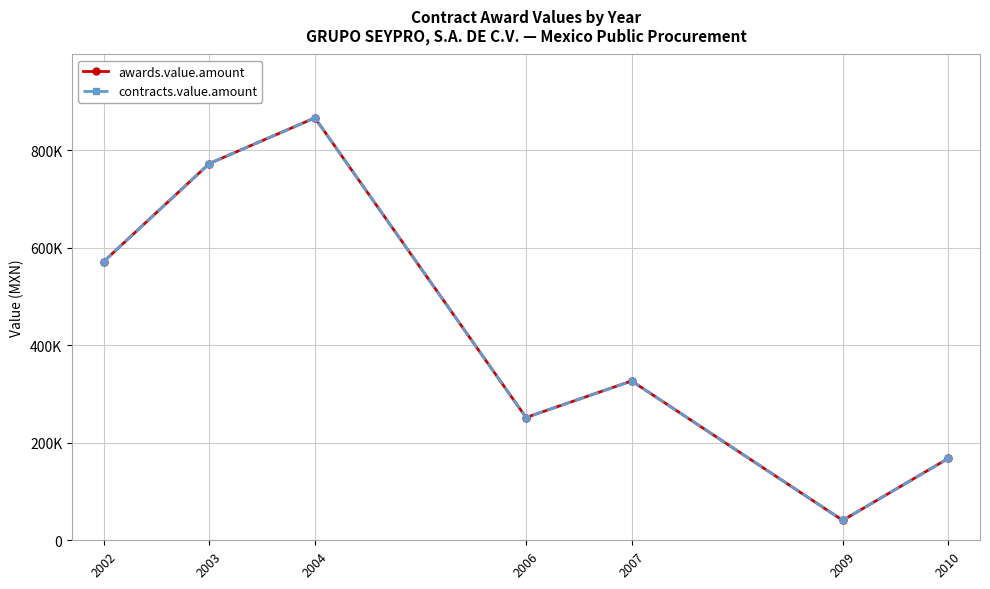

The awards.value.amount series shows 400206.8 at 2006. True or false?

False